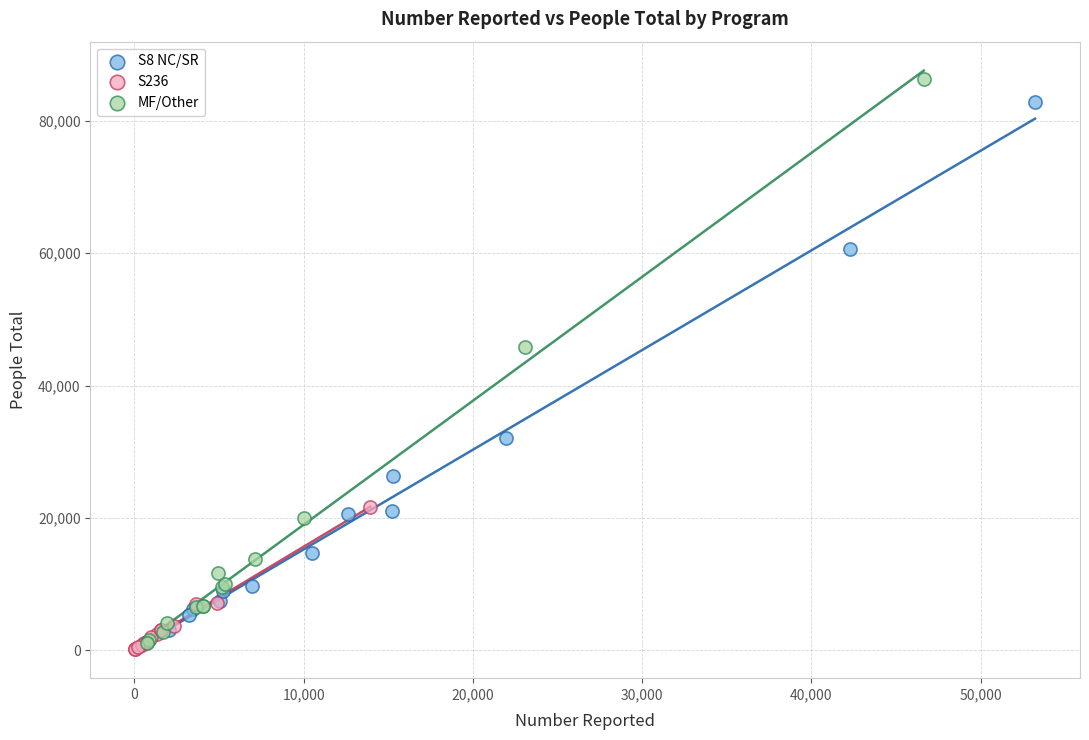

Which series has the largest Y range (max minus min)?

MF/Other